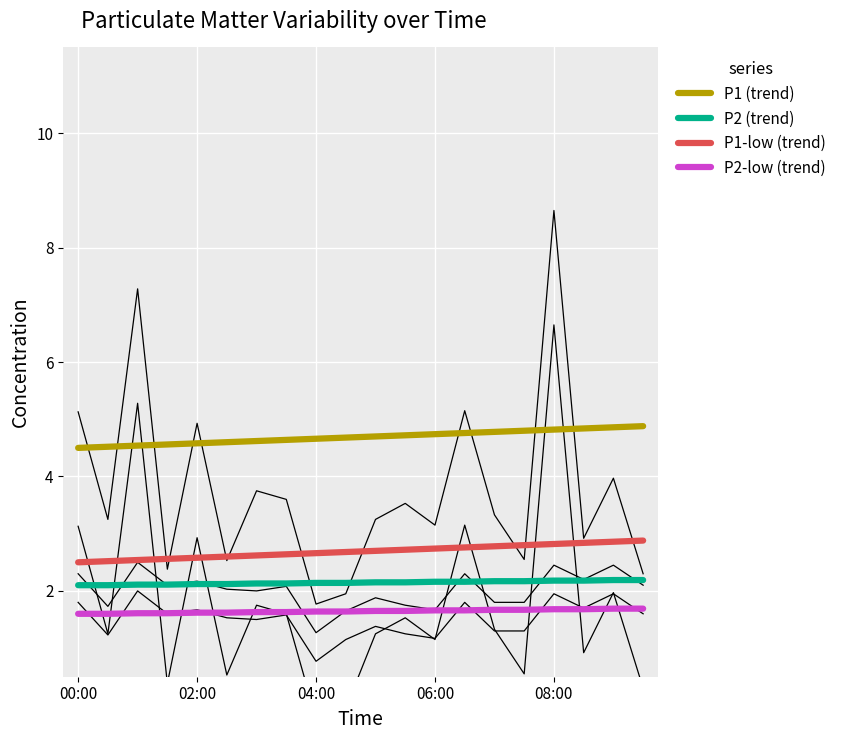

True or false: P1 (trend) and P2 (trend) cross at least once.

False